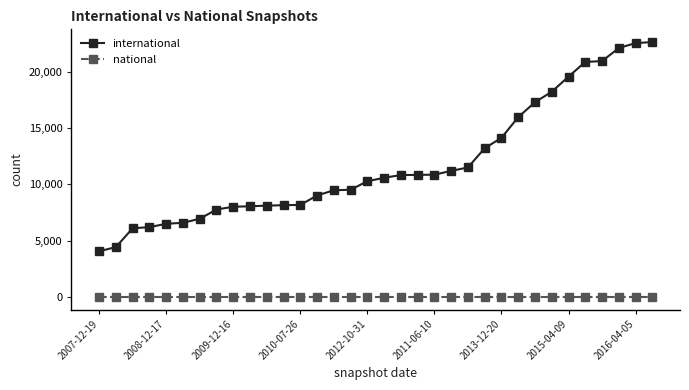

True or false: national and international cross at least once.

False